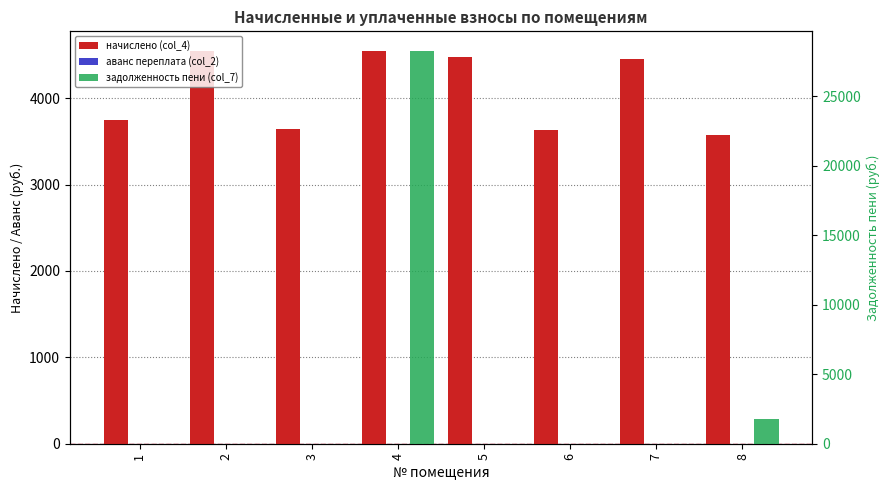

Which category has the lowest value in the начислено (col_4) series?

8